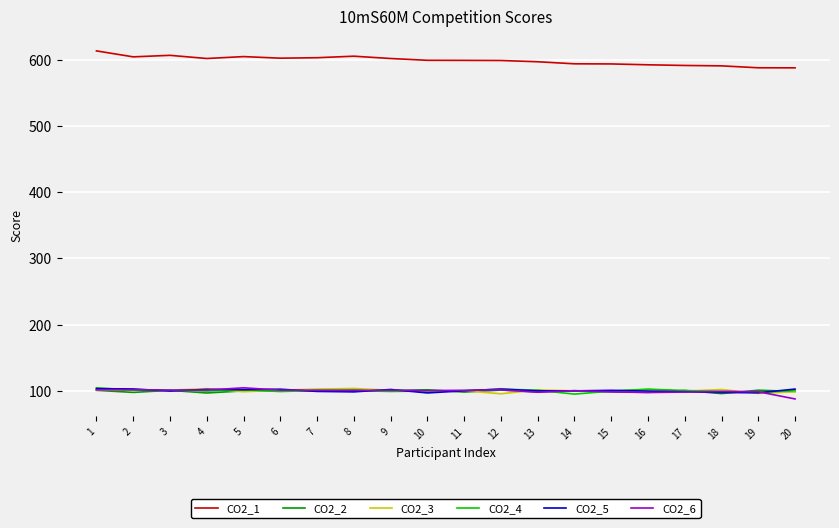

What is the greatest value displayed?

613.2